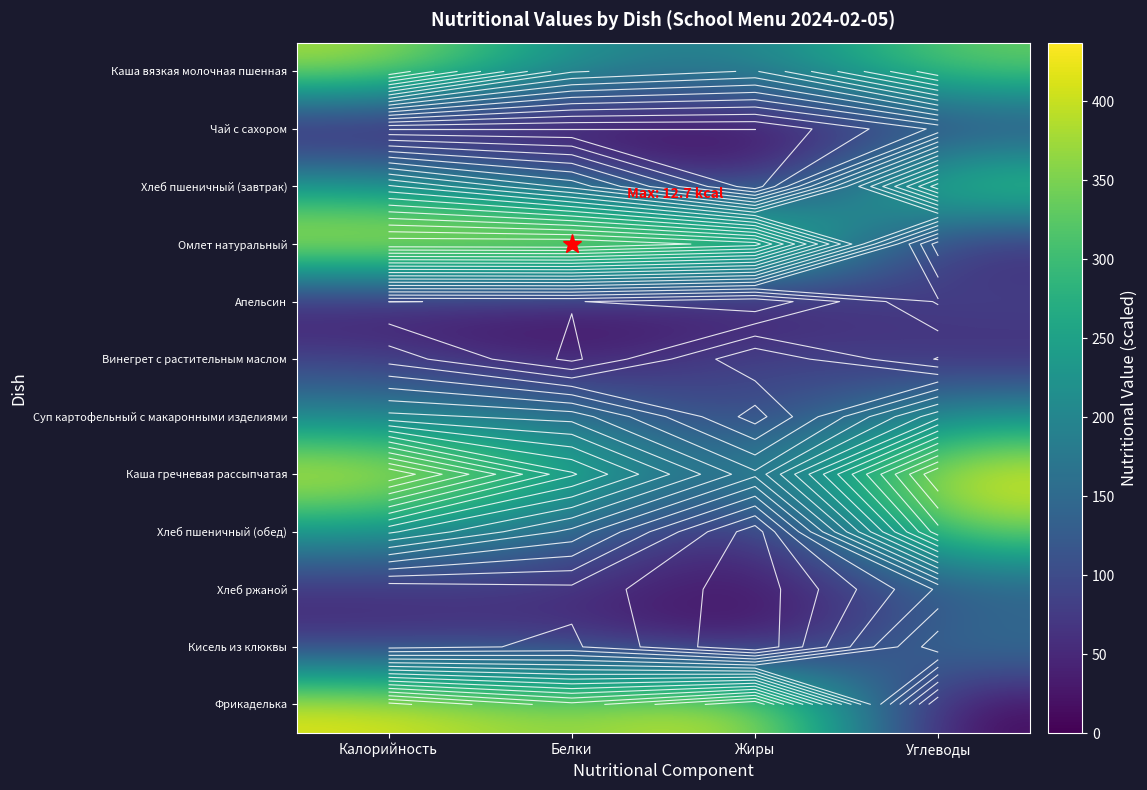

Is the value of Суп картофельный с макаронными изделиями at Углеводы greater than the value of Омлет натуральный at Жиры?

No